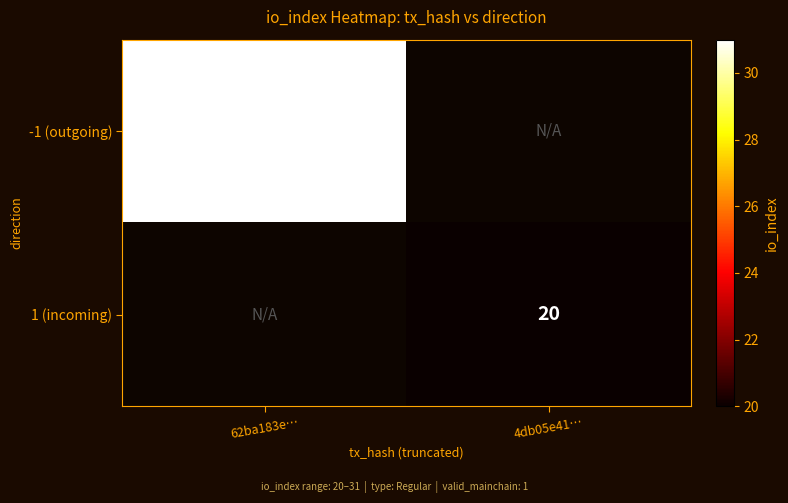

True or false: -1 (outgoing) has a value of 48 at 62ba183e….

False